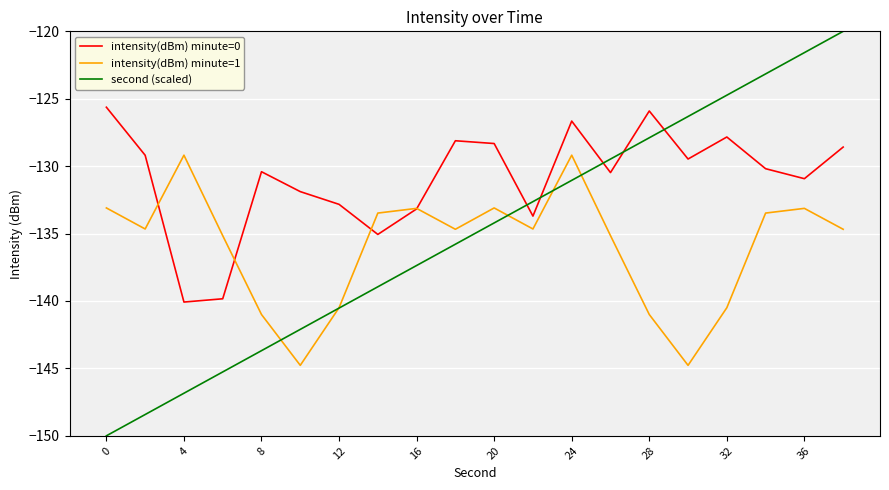

Which series has the widest spread of values?

second (scaled)